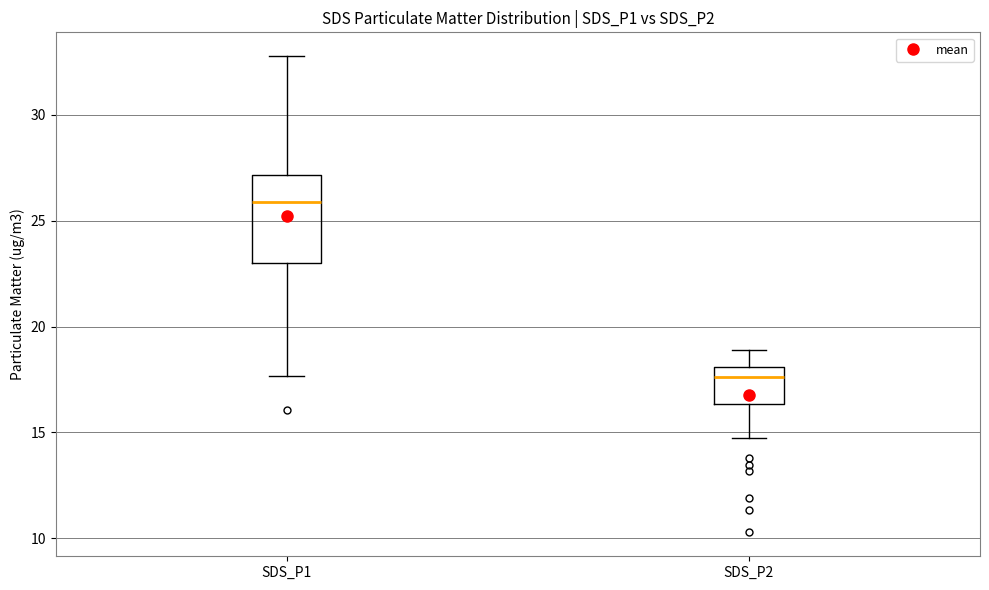

Where is the upper edge of the box for SDS_P2 on the y-axis? The values are not printed on the chart, so give them approximately, as read against the axis.

18.0